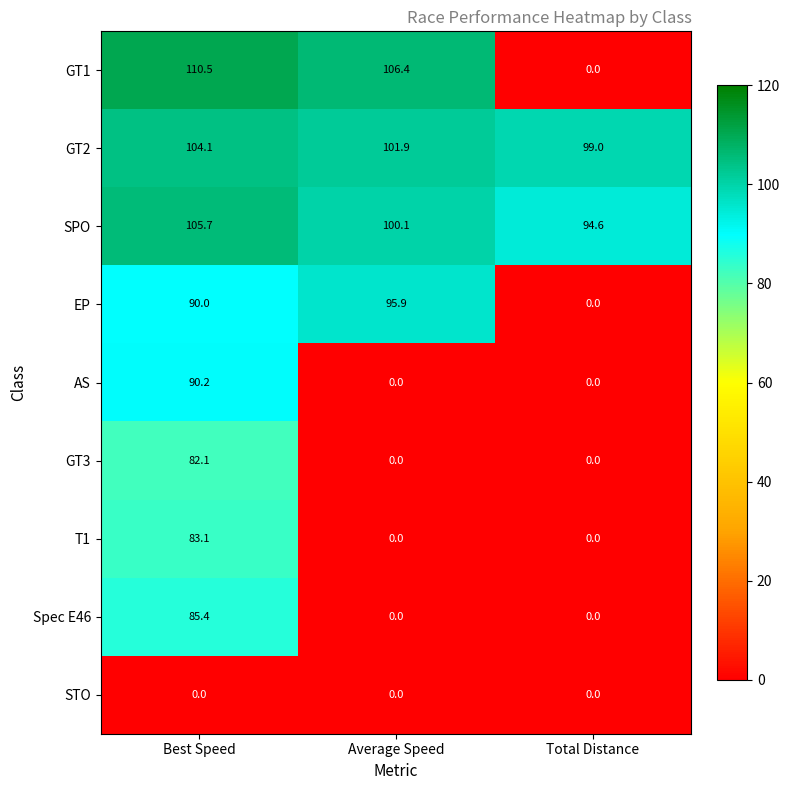

What is the difference between the highest and lowest values at Average Speed?

106.4